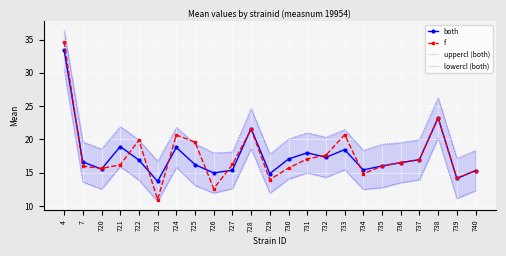

True or false: lowercl (both) and both cross at least once.

False